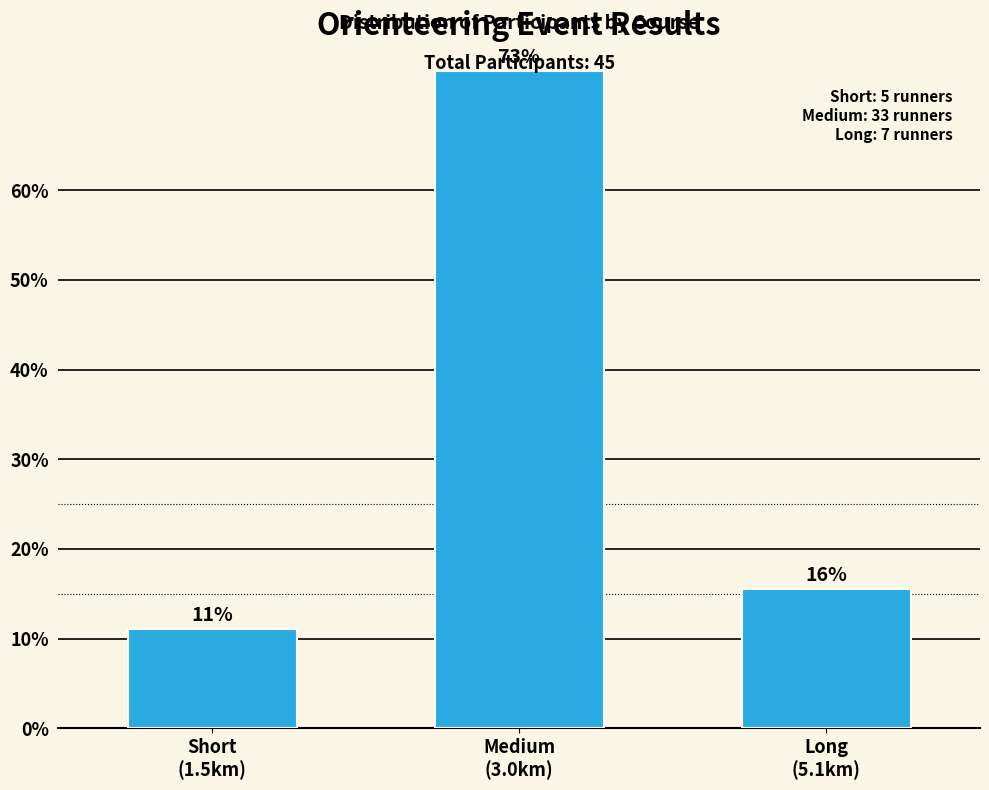

What is the smallest value displayed?

11.1